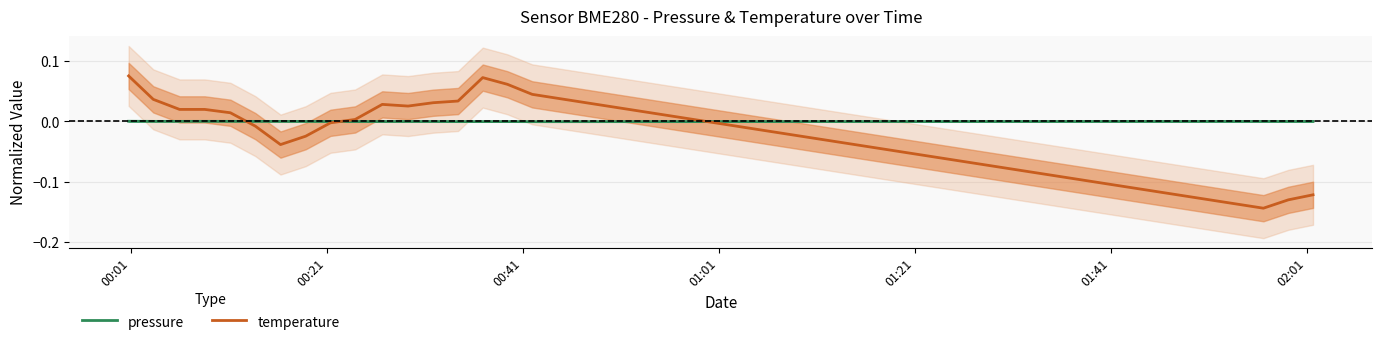

Which series has the largest total across all categories?

pressure